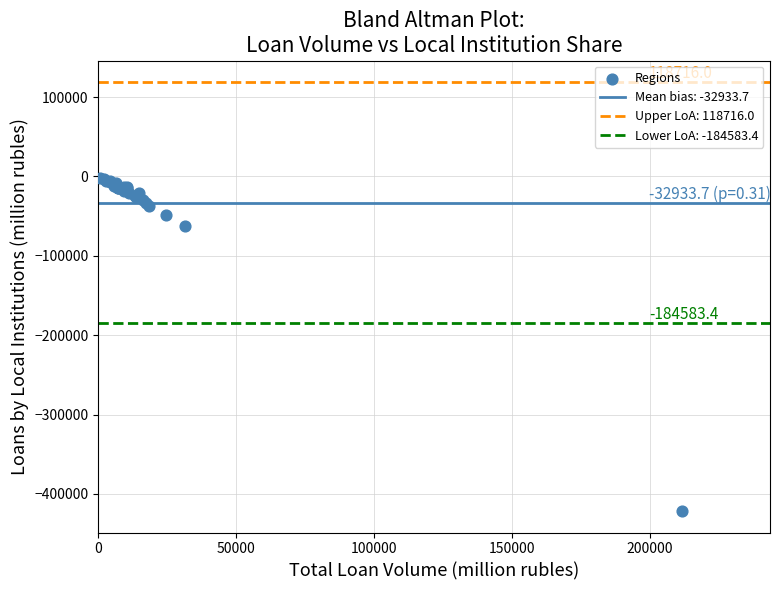

What Y value in the scatter plot is closest to -211547?

-62440